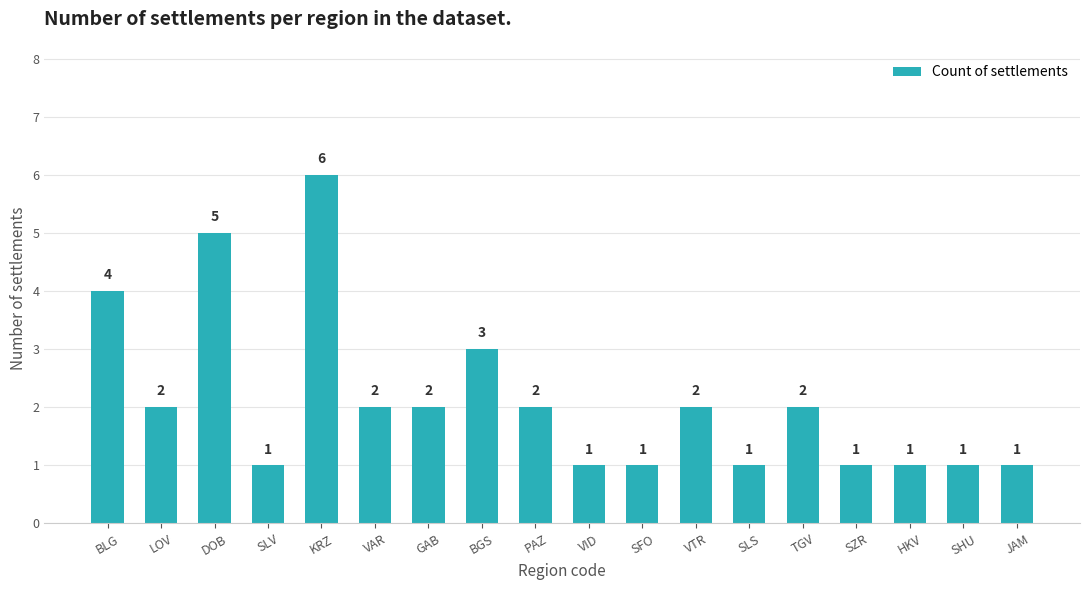

How many values are below 2?

8